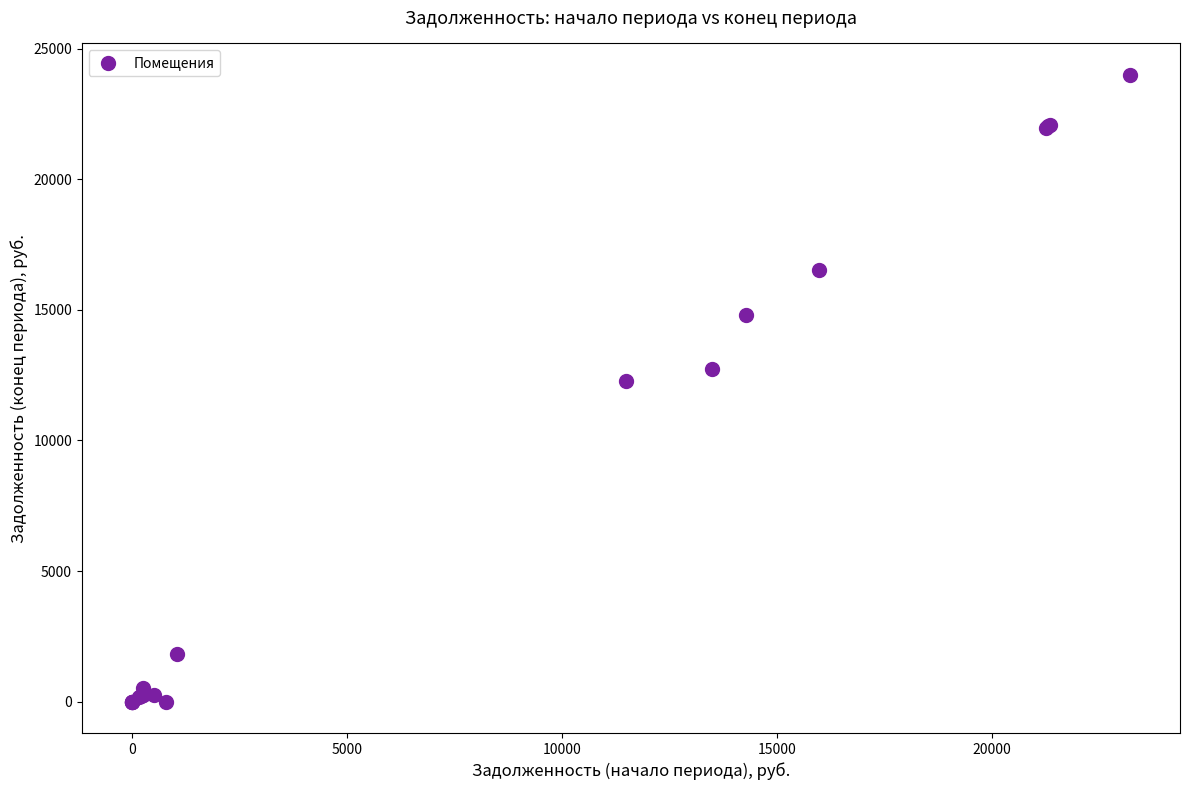

What Y value in the scatter plot is closest to 12001?

12291.7